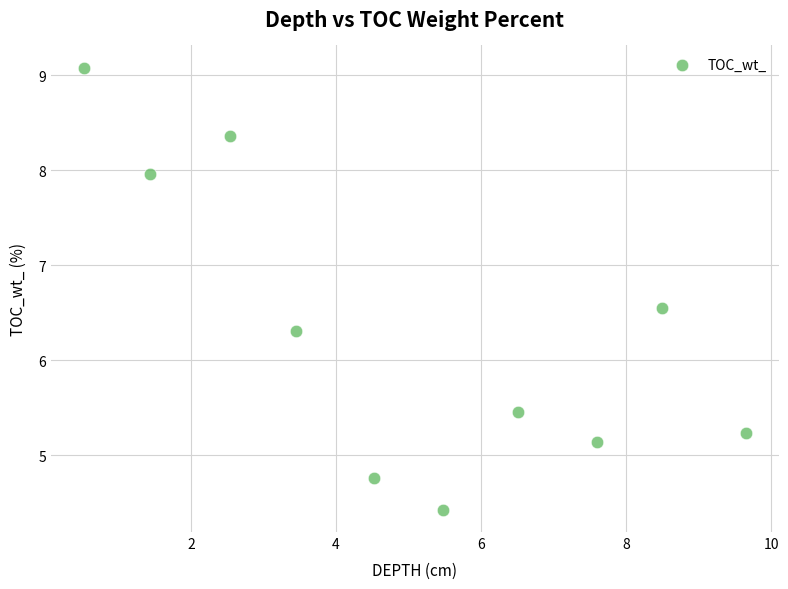

What is the range of X values (max minus min)?

9.1